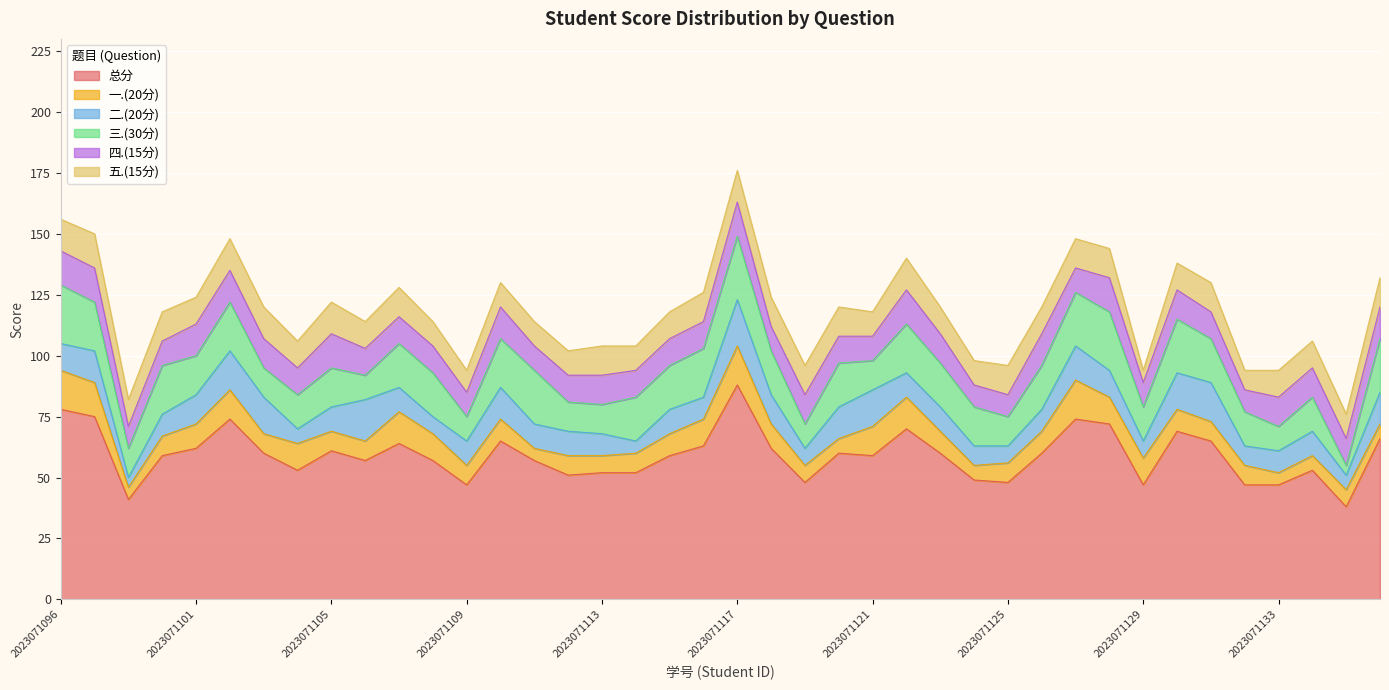

What are all the series names shown in the legend?

总分, 一.(20分), 二.(20分), 三.(30分), 四.(15分), 五.(15分)